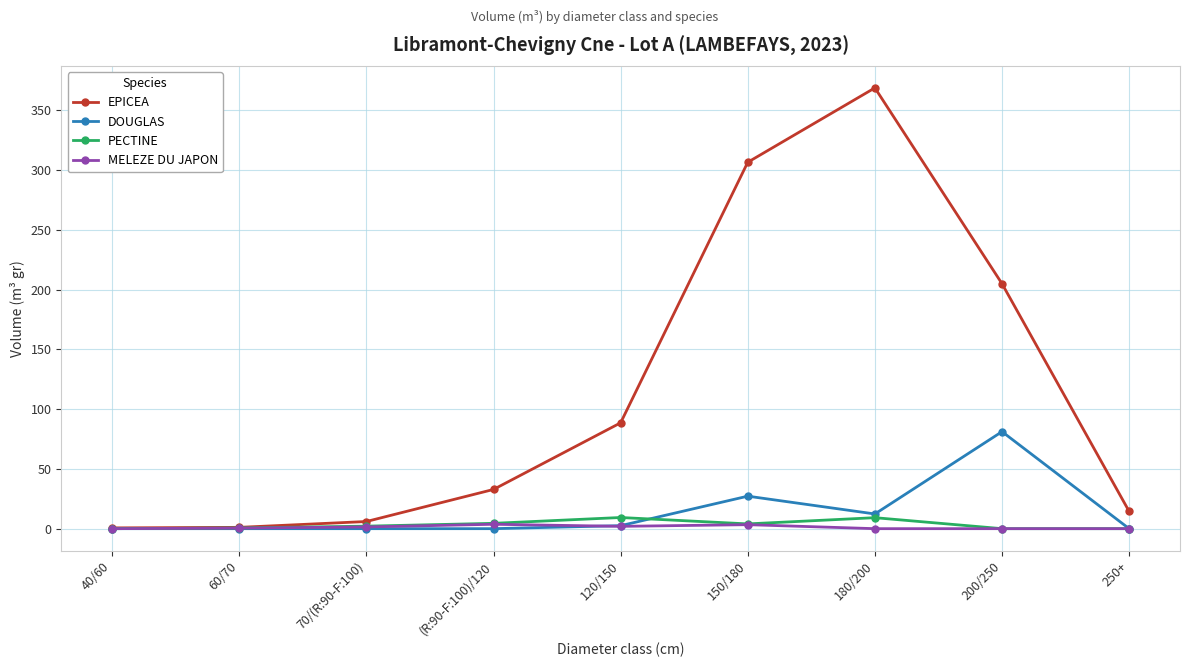

What is the average value of the DOUGLAS series?

13.7